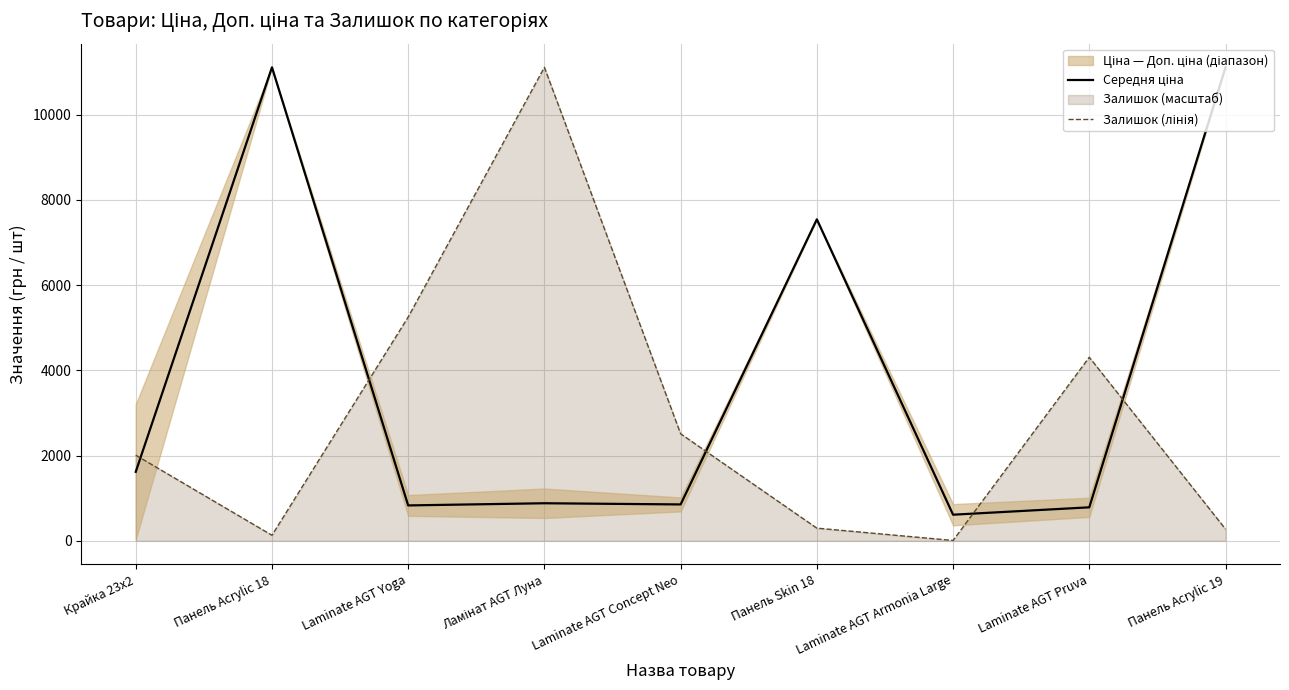

What is the value of the Середня ціна point at the 3rd from the left?

830.2